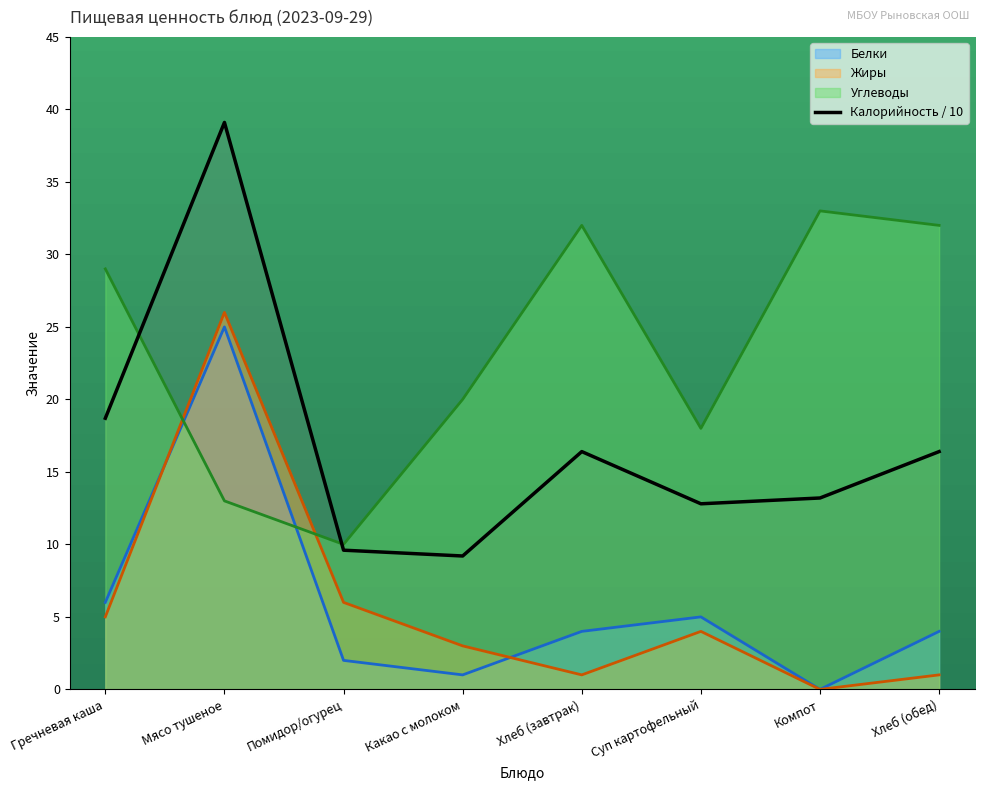

What is the label of the 5th point from the right?

Какао с молоком